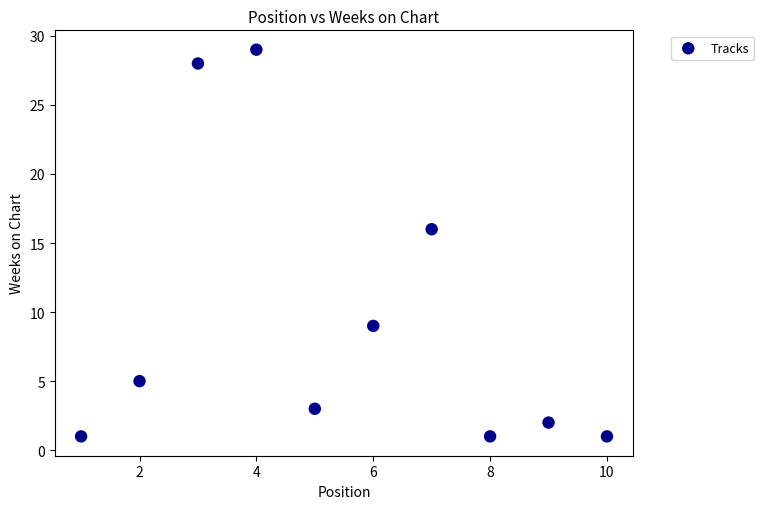

What is the average X value?

6